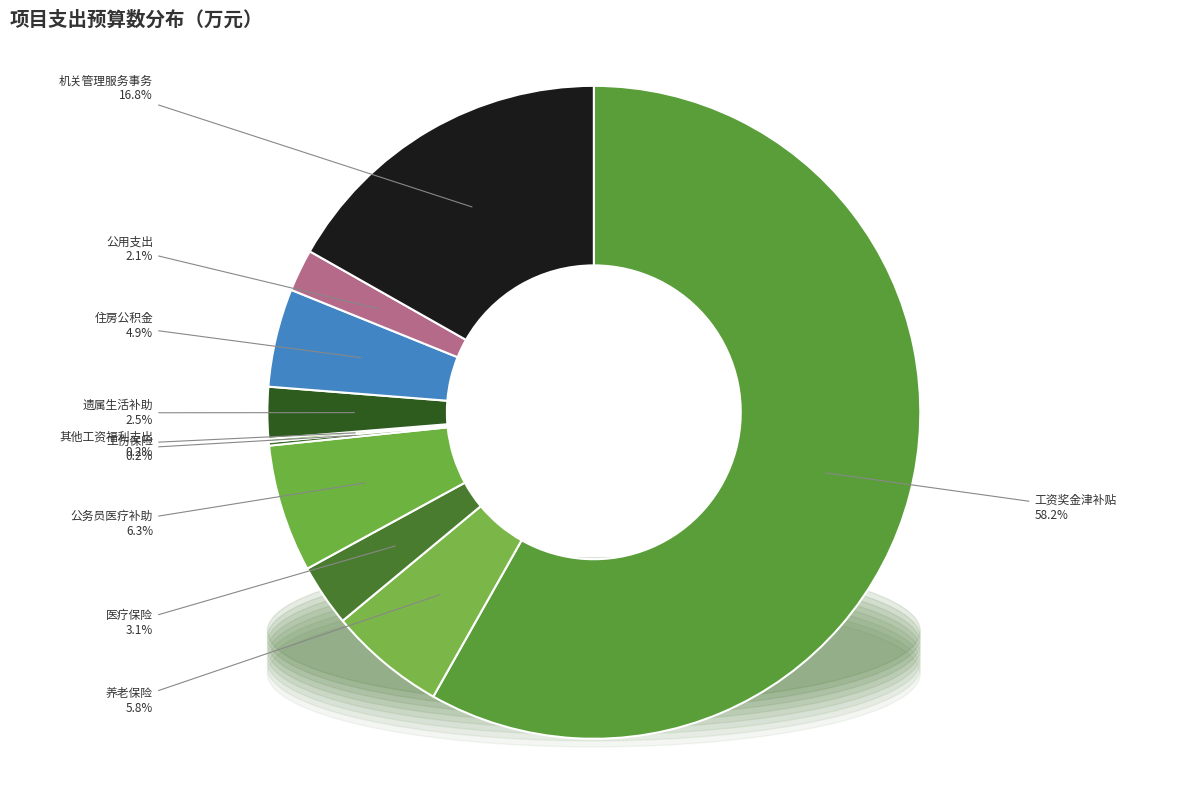

To the nearest percent, what percentage of the pie is 公务员医疗补助?

6%